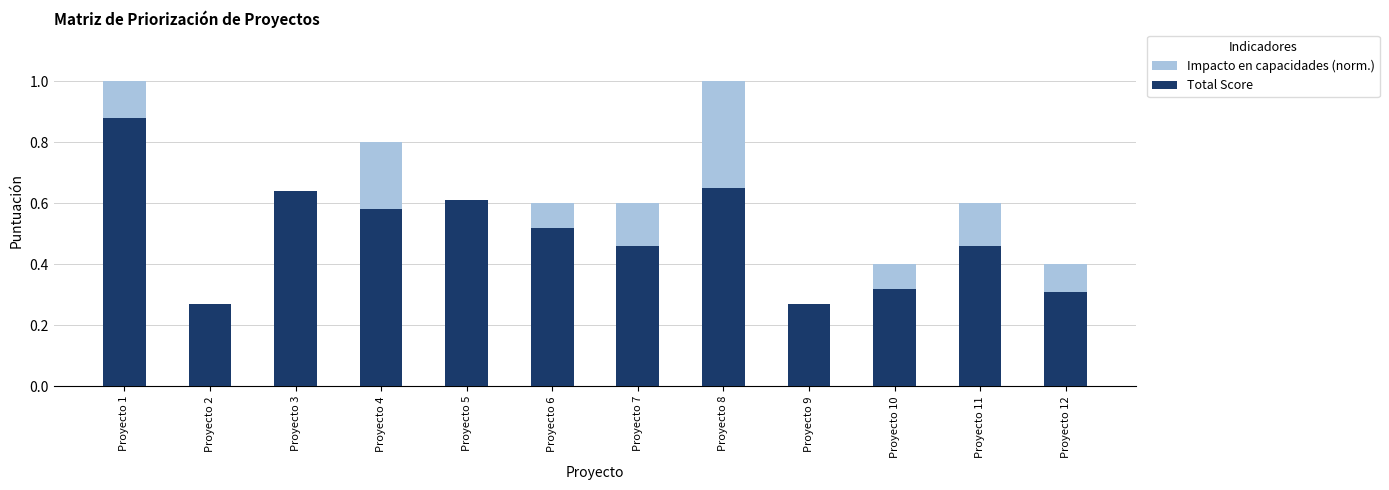

At which category is the sum across all series the highest?

Proyecto 1